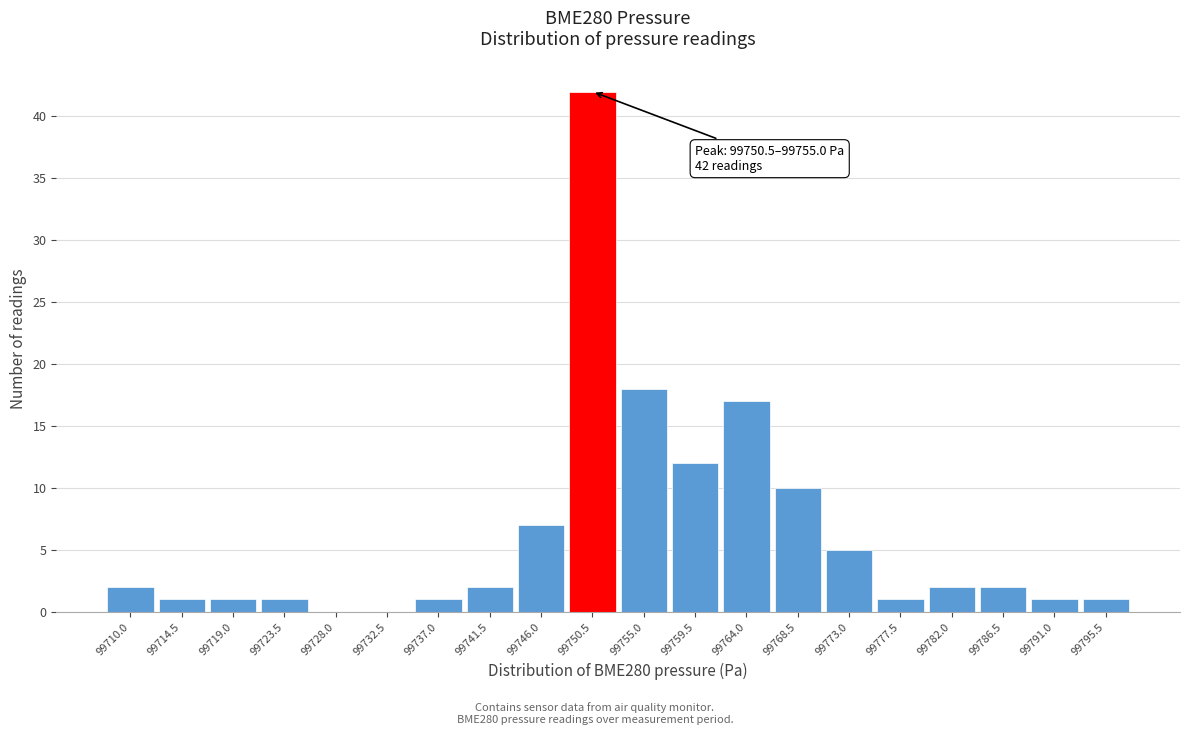

Reading left to right, transcribe all the data shown in this chart.

99710.0=2	99714.5=1	99719.0=1	99723.5=1	99728.0=0	99732.5=0	99737.0=1	99741.5=2	99746.0=7	99750.5=42	99755.0=18	99759.5=12	99764.0=17	99768.5=10	99773.0=5	99777.5=1	99782.0=2	99786.5=2	99791.0=1	99795.5=1